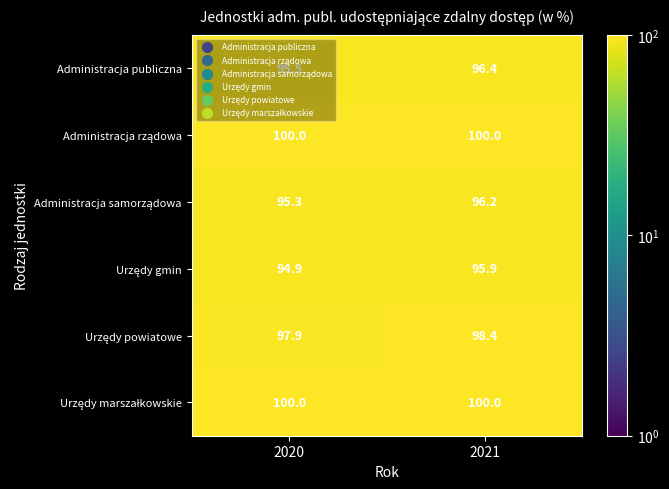

Where is Administracja publiczna nearest to the value 95?

2020